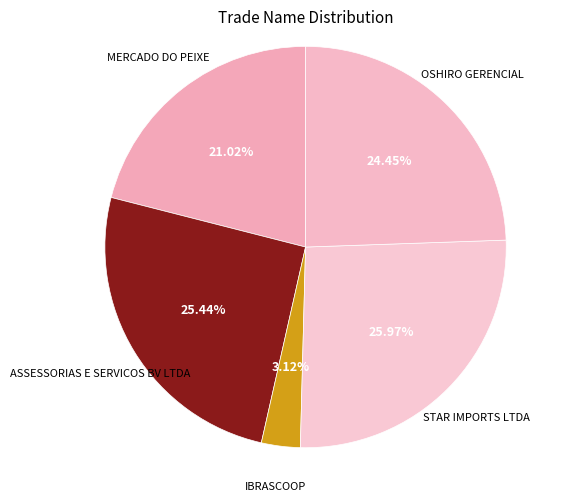

What is the smallest slice in the pie chart?

IBRASCOOP